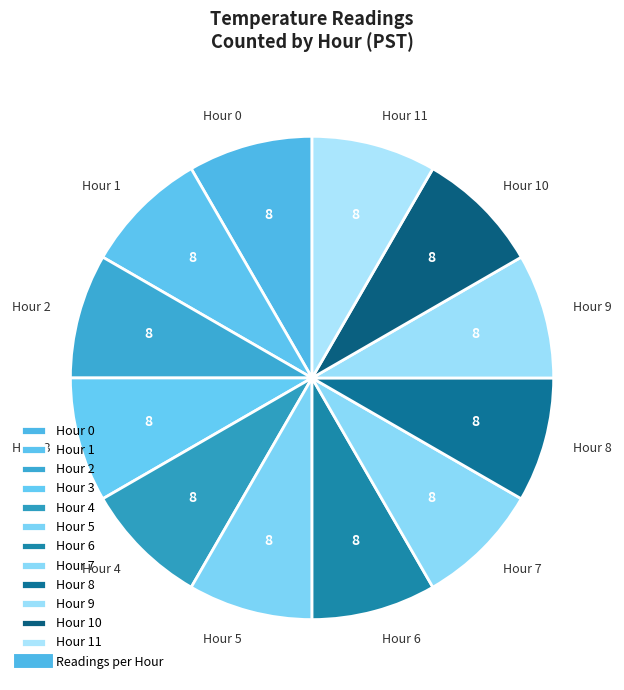

Do Hour 5 and Hour 2 together represent more than half of the pie?

No